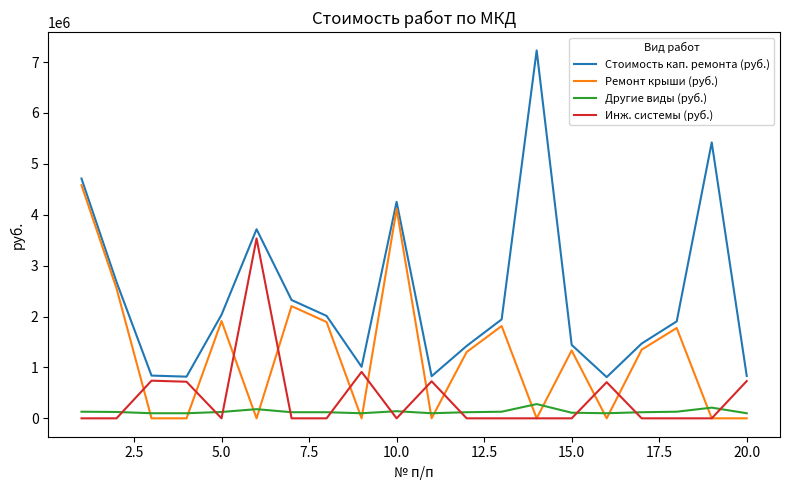

Which series has the largest total across all categories?

Стоимость кап. ремонта (руб.)